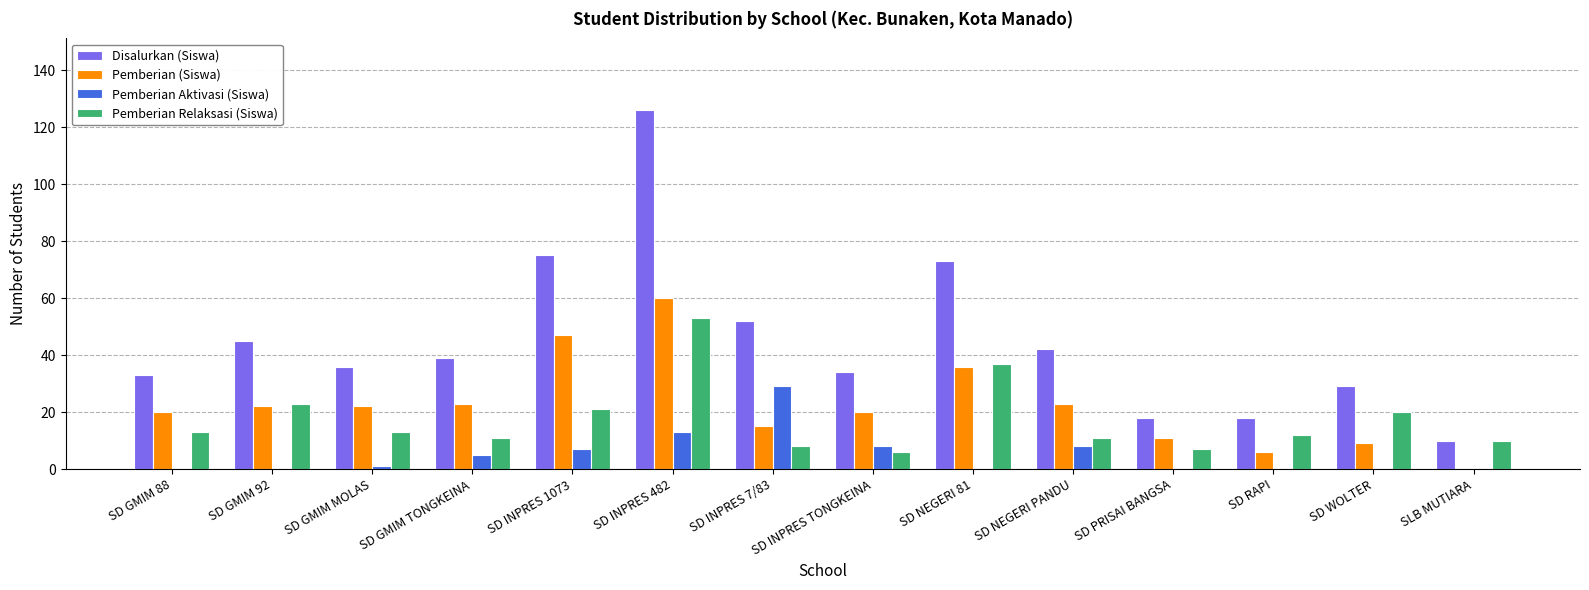

Reading left to right, list all the values displayed in this chart.

Disalurkan (Siswa): SD GMIM 88=33	SD GMIM 92=45	SD GMIM MOLAS=36	SD GMIM TONGKEINA=39	SD INPRES 1073=75	SD INPRES 482=126	SD INPRES 7/83=52	SD INPRES TONGKEINA=34	SD NEGERI 81=73	SD NEGERI PANDU=42	SD PRISAI BANGSA=18	SD RAPI=18	SD WOLTER=29	SLB MUTIARA=10
Pemberian (Siswa): SD GMIM 88=20	SD GMIM 92=22	SD GMIM MOLAS=22	SD GMIM TONGKEINA=23	SD INPRES 1073=47	SD INPRES 482=60	SD INPRES 7/83=15	SD INPRES TONGKEINA=20	SD NEGERI 81=36	SD NEGERI PANDU=23	SD PRISAI BANGSA=11	SD RAPI=6	SD WOLTER=9	SLB MUTIARA=0
Pemberian Aktivasi (Siswa): SD GMIM 88=0	SD GMIM 92=0	SD GMIM MOLAS=1	SD GMIM TONGKEINA=5	SD INPRES 1073=7	SD INPRES 482=13	SD INPRES 7/83=29	SD INPRES TONGKEINA=8	SD NEGERI 81=0	SD NEGERI PANDU=8	SD PRISAI BANGSA=0	SD RAPI=0	SD WOLTER=0	SLB MUTIARA=0
Pemberian Relaksasi (Siswa): SD GMIM 88=13	SD GMIM 92=23	SD GMIM MOLAS=13	SD GMIM TONGKEINA=11	SD INPRES 1073=21	SD INPRES 482=53	SD INPRES 7/83=8	SD INPRES TONGKEINA=6	SD NEGERI 81=37	SD NEGERI PANDU=11	SD PRISAI BANGSA=7	SD RAPI=12	SD WOLTER=20	SLB MUTIARA=10